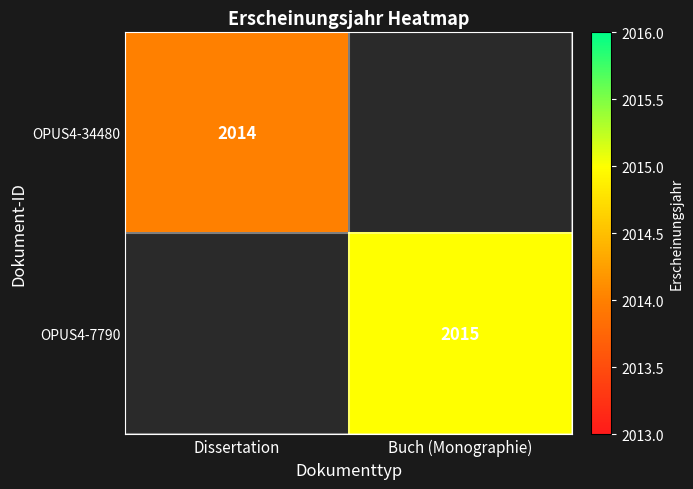

The value of OPUS4-34480 at Dissertation is 495. True or false?

False